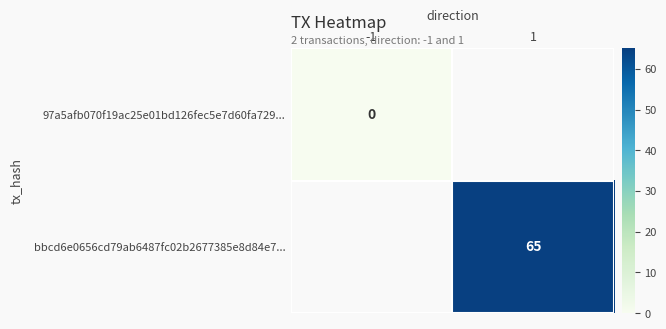

Is it true that bbcd6e0656cd79ab6487fc02b2677385e8d84e7... equals 65 at 1?

True